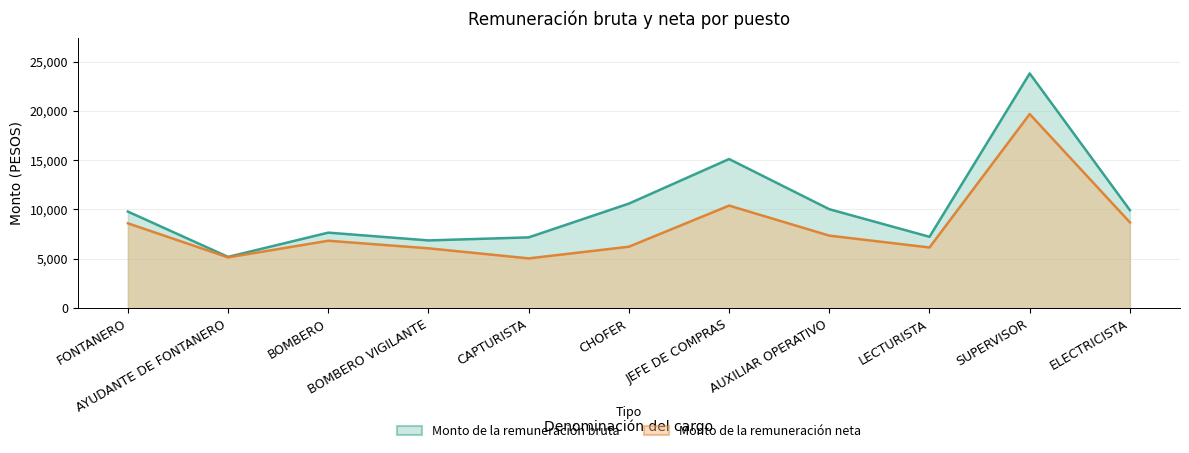

What is the difference between the Monto de la remuneración bruta values at JEFE DE COMPRAS and AYUDANTE DE FONTANERO?

9918.9